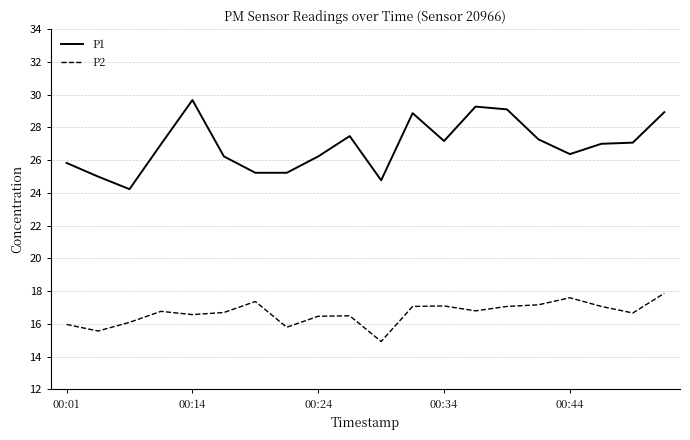

True or false: P2 and P1 cross at least once.

False